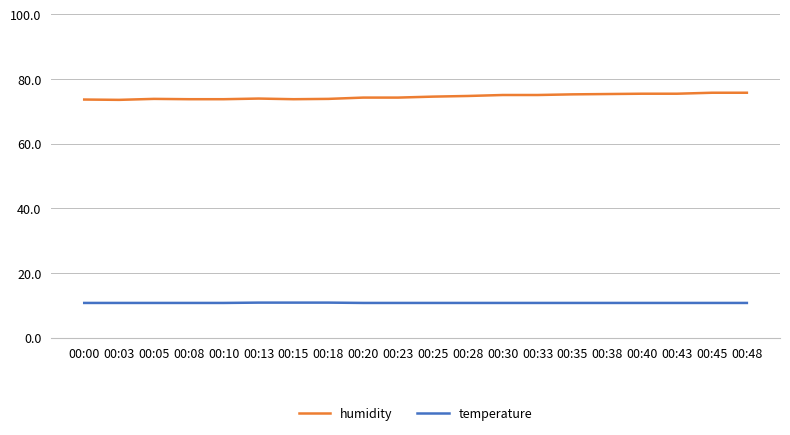

The value of humidity at 00:10 is 109.8. True or false?

False